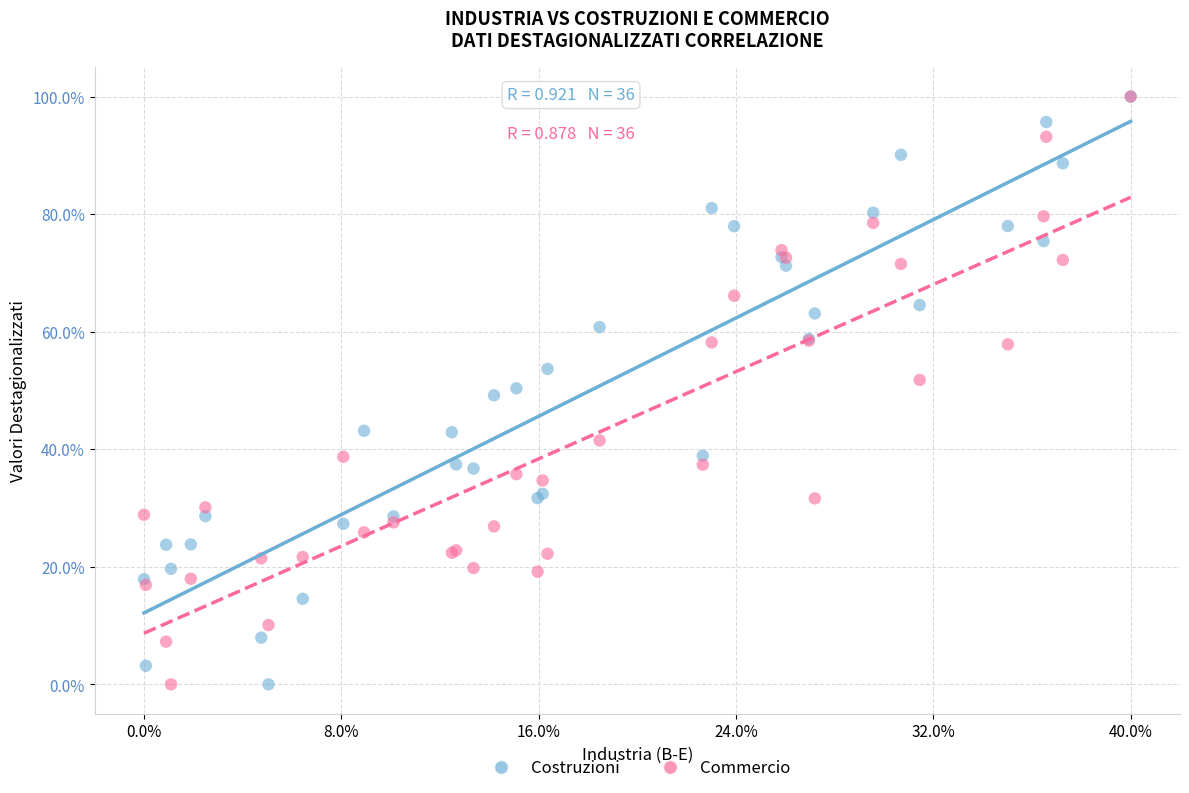

What are all the series names shown in the legend?

Costruzioni, Commercio